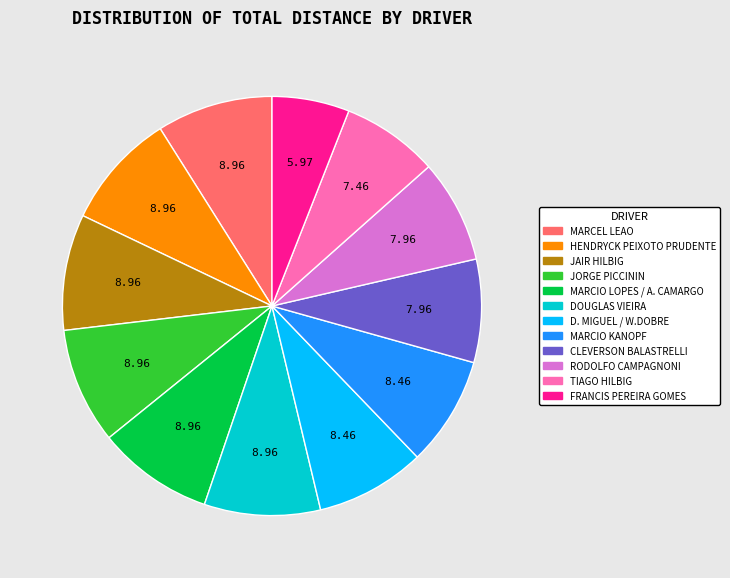

Combined, do D. MIGUEL / W.DOBRE and MARCIO KANOPF account for over 50%?

No